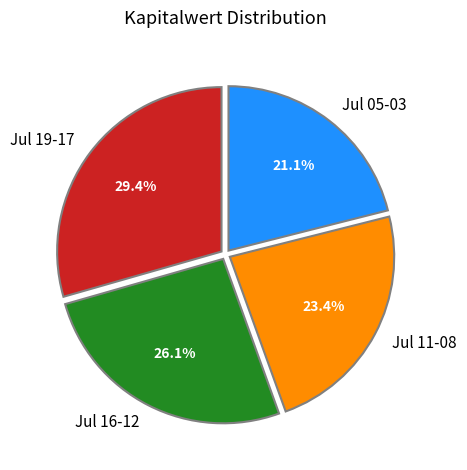

Is Jul 19-17 the majority of the pie?

No